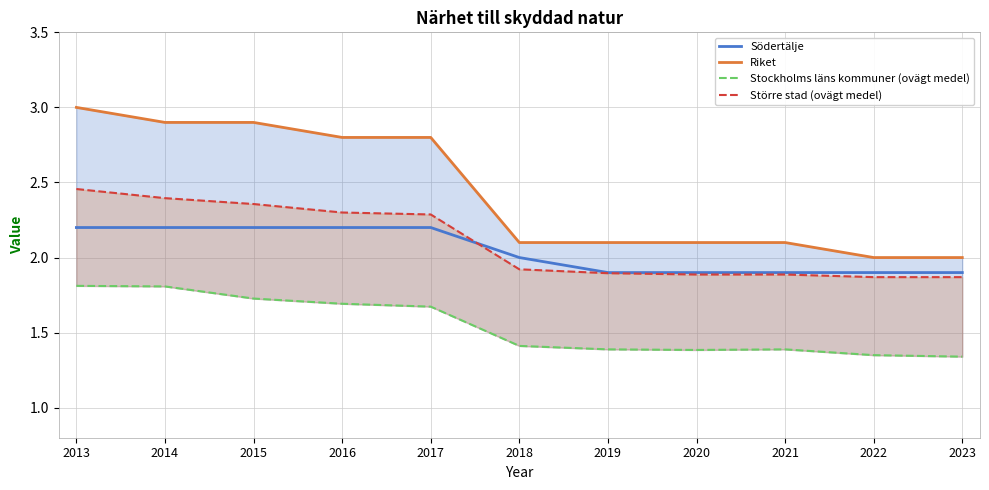

Rank the categories by Stockholms läns kommuner (ovägt medel) value from lowest to highest.

2023, 2022, 2020, 2019, 2021, 2018, 2017, 2016, 2015, 2014, 2013